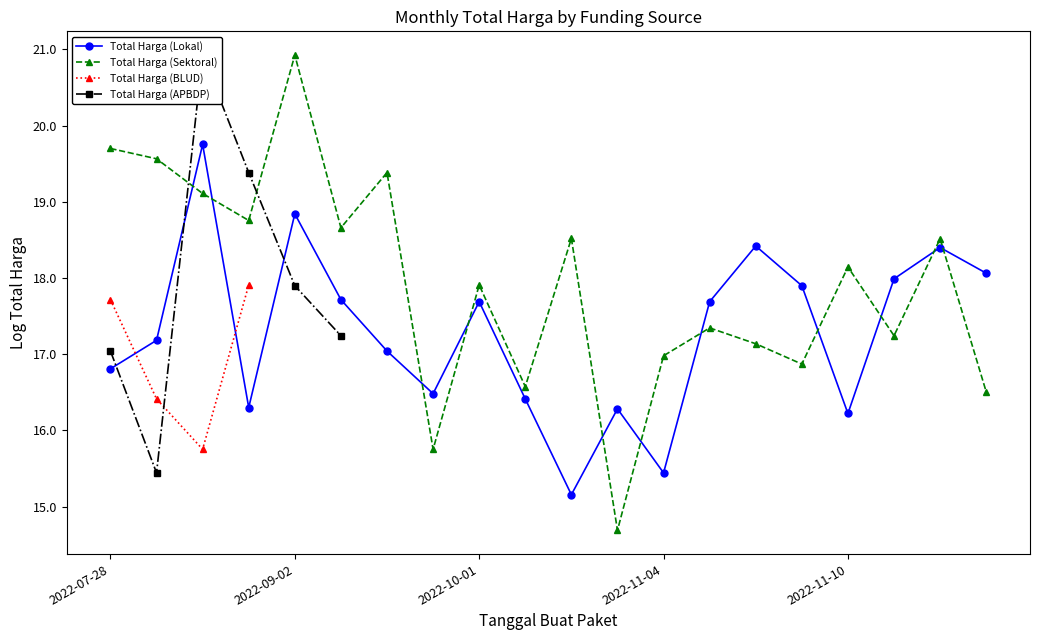

True or false: Total Harga (Sektoral) and Total Harga (Lokal) intersect in this chart.

True